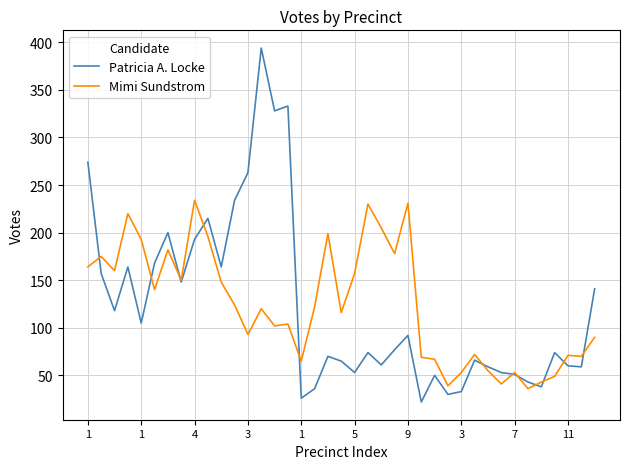

What is the minimum value shown in the chart?

22